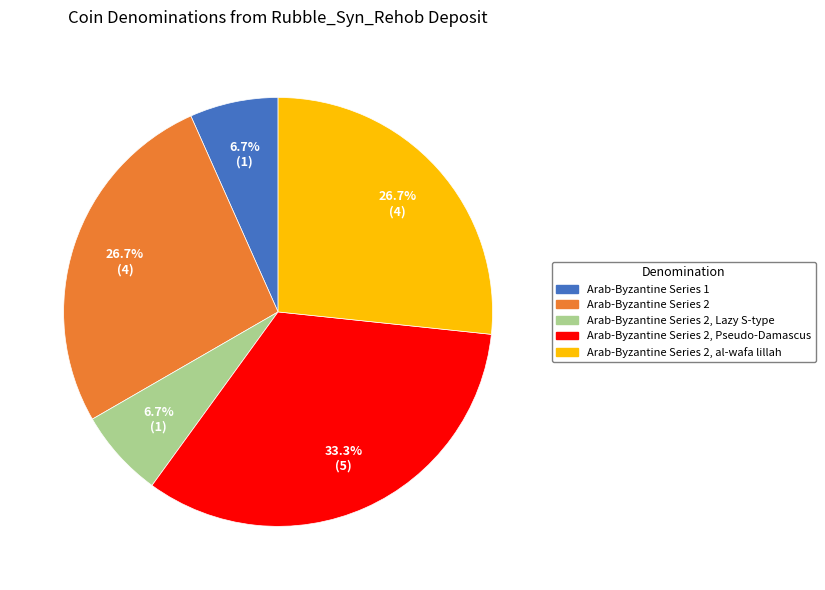

What is the ratio of the value at Arab-Byzantine Series 2 to the value at Arab-Byzantine Series 1?

4.0